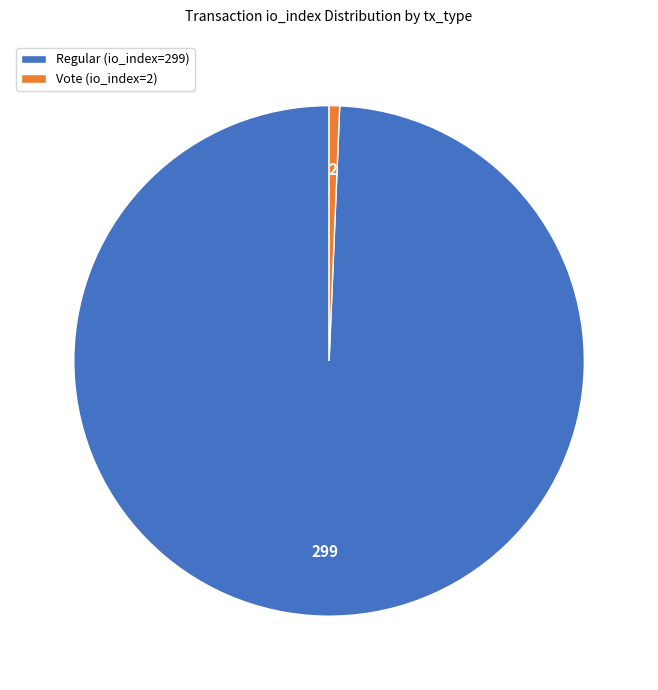

Does Vote (io_index=2) represent more than half of the total?

No